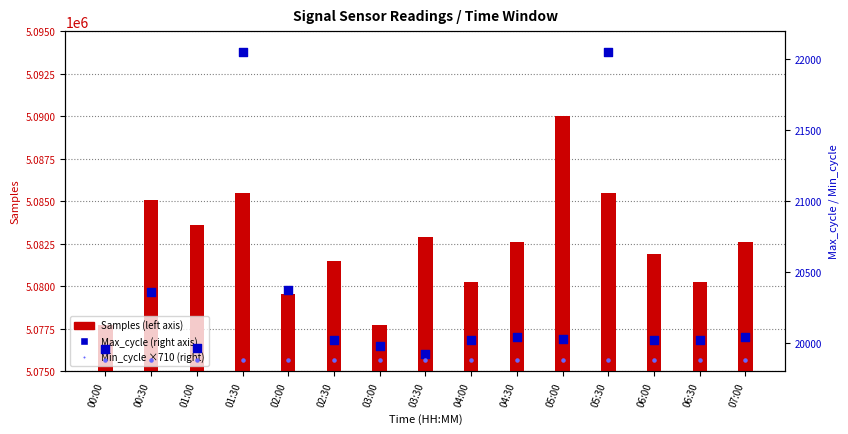

At which category is the sum across all series the highest?

05:00